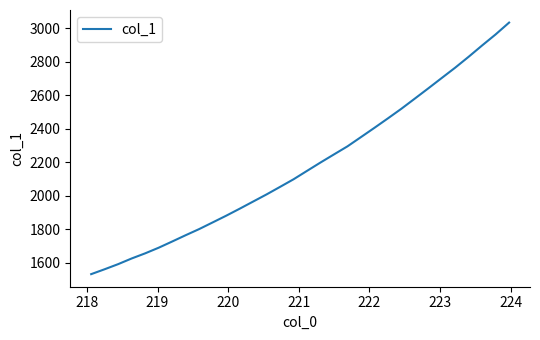

What is the greatest value displayed?

3034.7